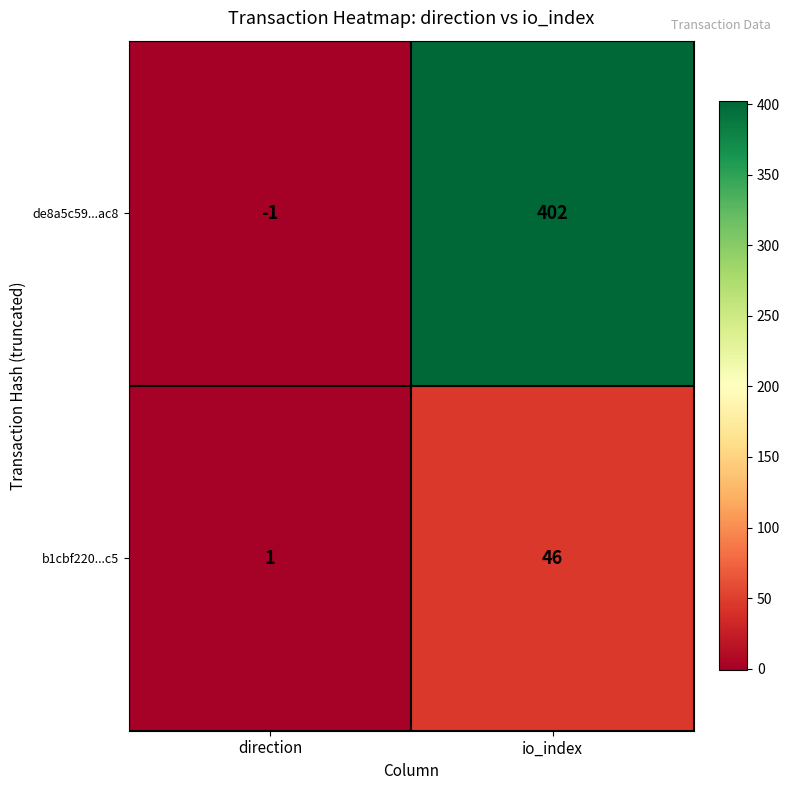

At which label is de8a5c59...ac8 closest to 200?

direction